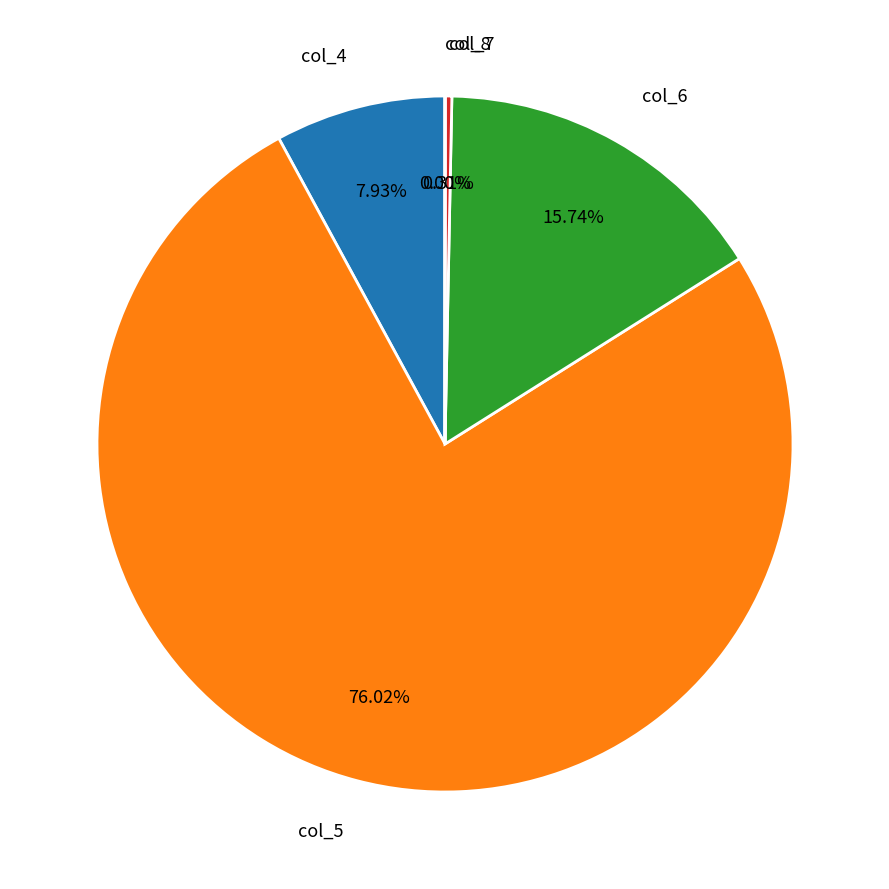

Do col_5 and col_6 together represent more than half of the pie?

Yes